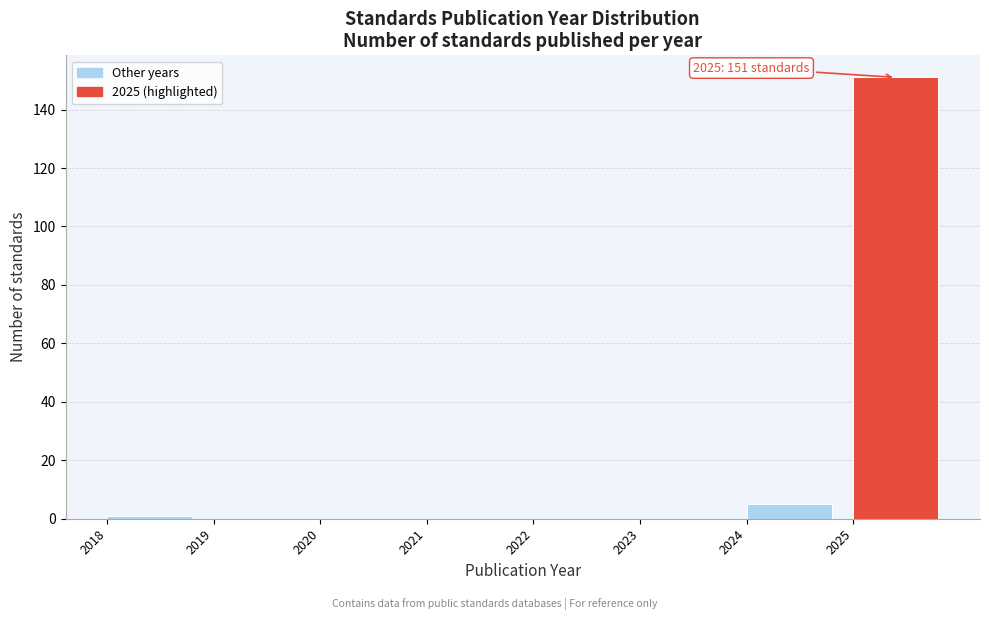

Over which range of the x-axis is the bar tallest?

2025 to 2026